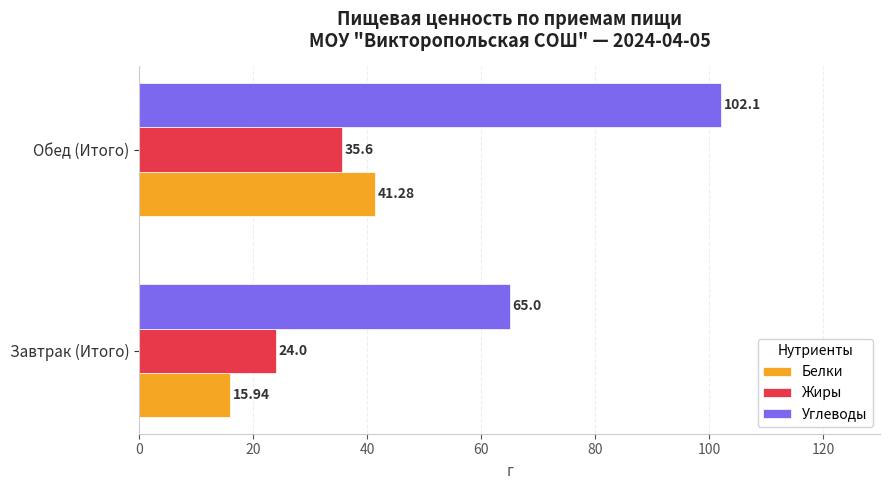

At which label is Углеводы closest to 83?

Завтрак (Итого)